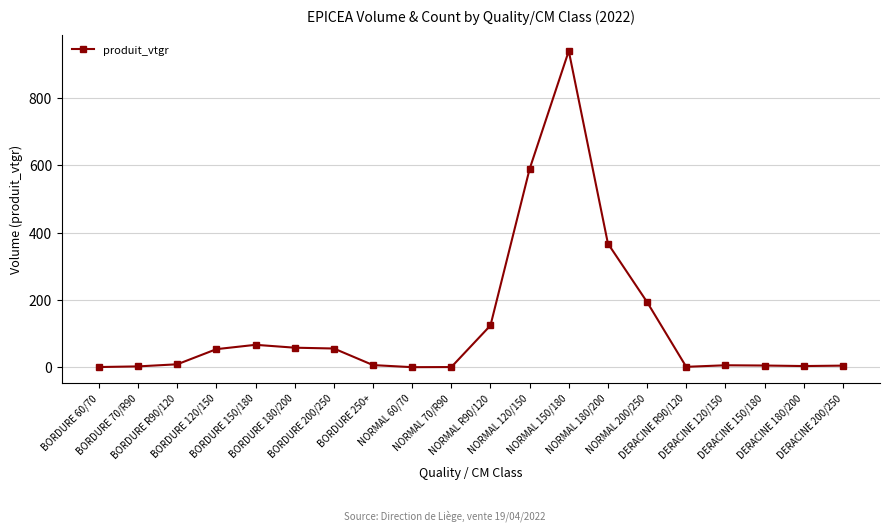

What is the approximate value at BORDURE 150/180?

66.9